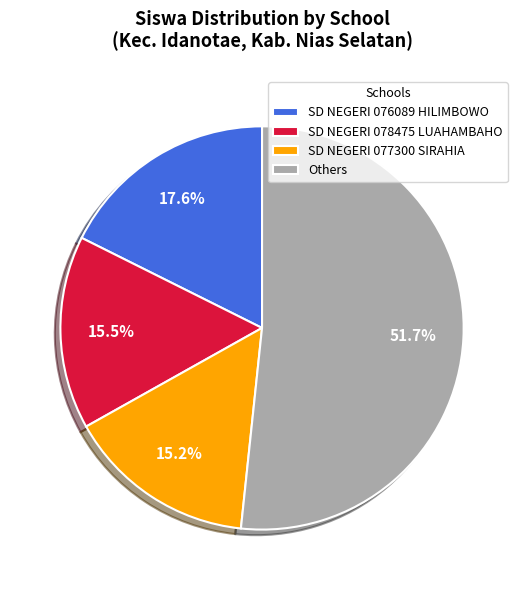

Combined, what portion of the pie is SD NEGERI 078475 LUAHAMBAHO and SD NEGERI 077300 SIRAHIA?

30.7%